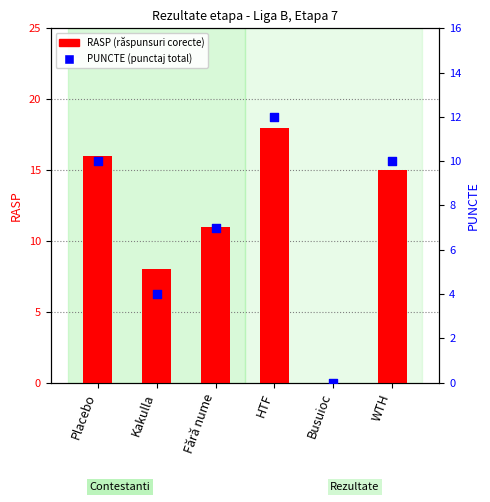

Which series has the largest Y range (max minus min)?

RASP